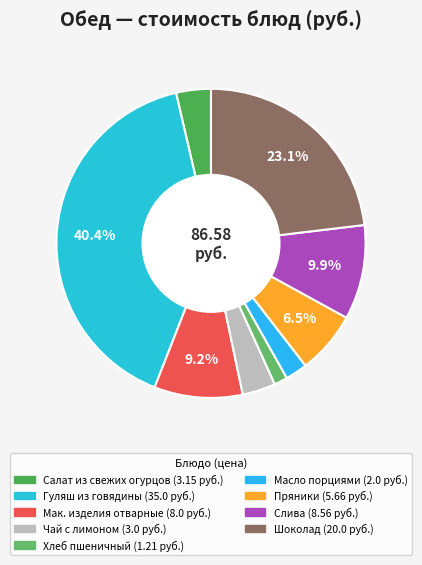

What percentage is the Салат из свежих огурцов slice, to the nearest percent?

4%